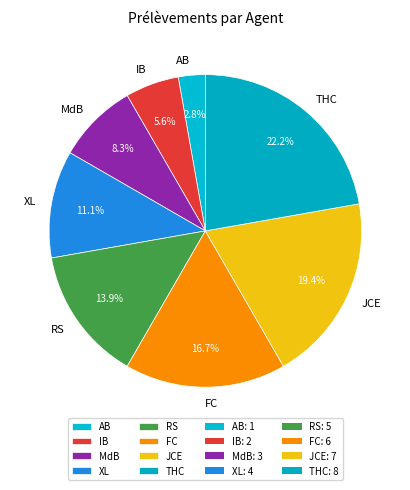

Count the number of slices in the pie.

8